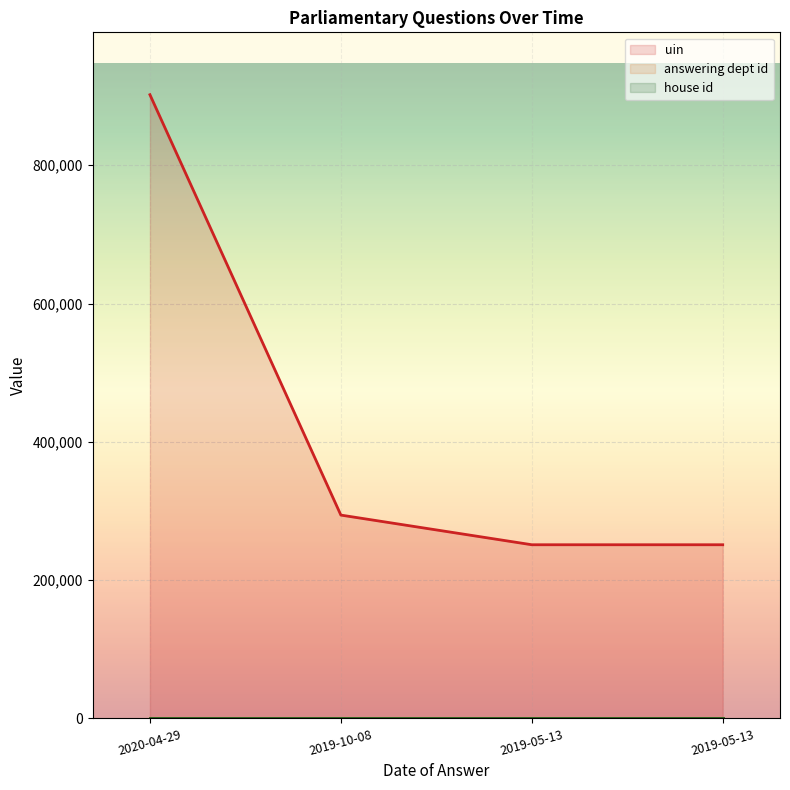

Reading left to right, extract all data points from this chart.

uin: 2020-04-29=902055	2019-10-08=294090	2019-05-13=251195	2019-05-13=251196
answering dept id: 2020-04-29=20	2019-10-08=20	2019-05-13=20	2019-05-13=20
house id: 2020-04-29=1	2019-10-08=1	2019-05-13=1	2019-05-13=1